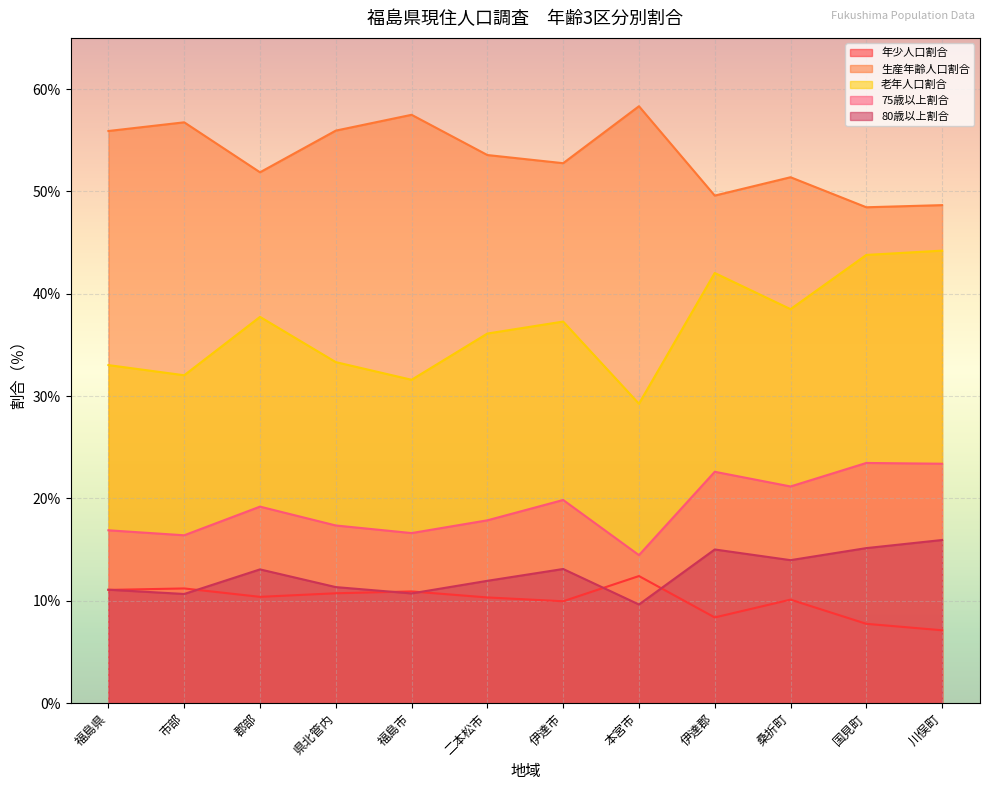

Which category has the highest value across all series?

本宮市